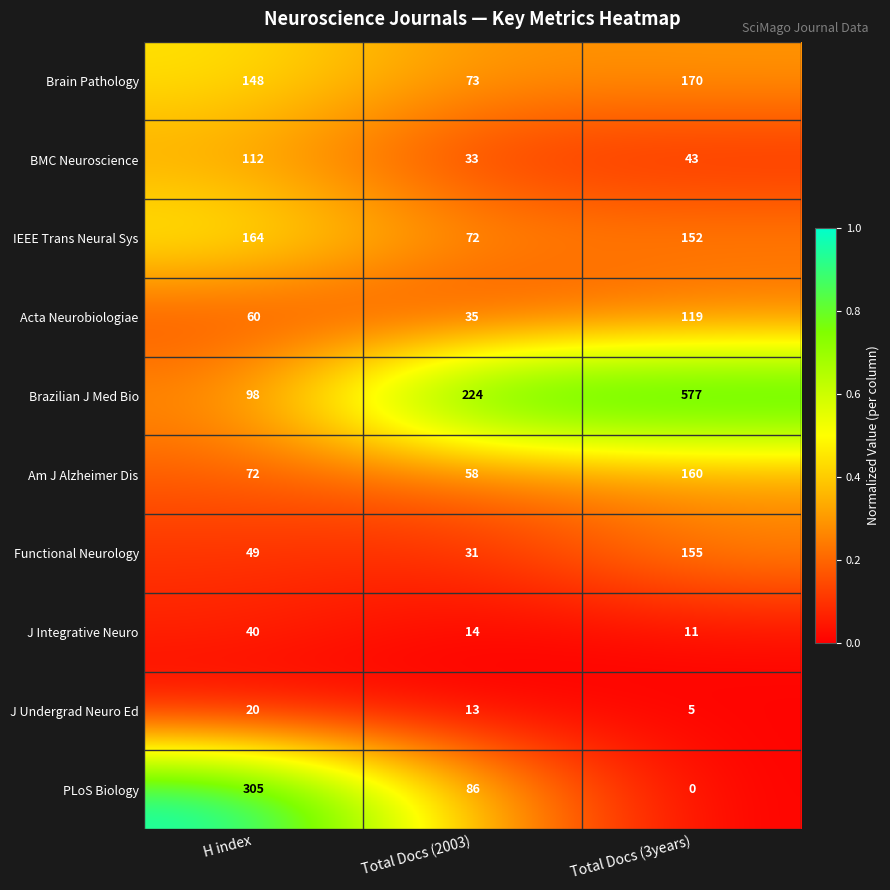

The Brain Pathology series shows 170 at Total Docs (3years). True or false?

True